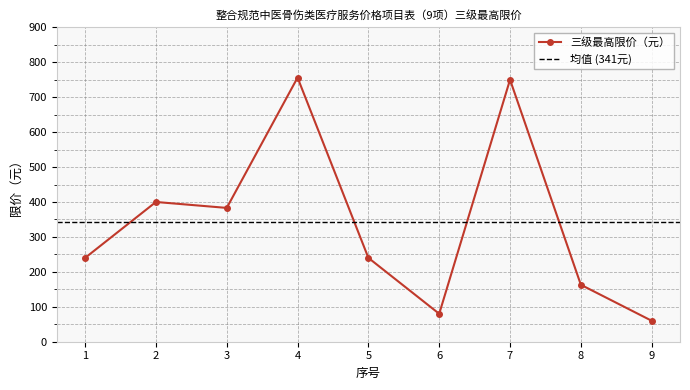

How many values are below 240?

3